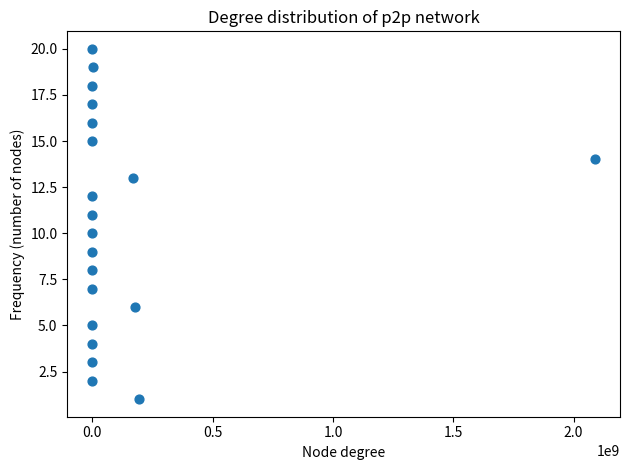

What is the range of Y values (max minus min)?

19